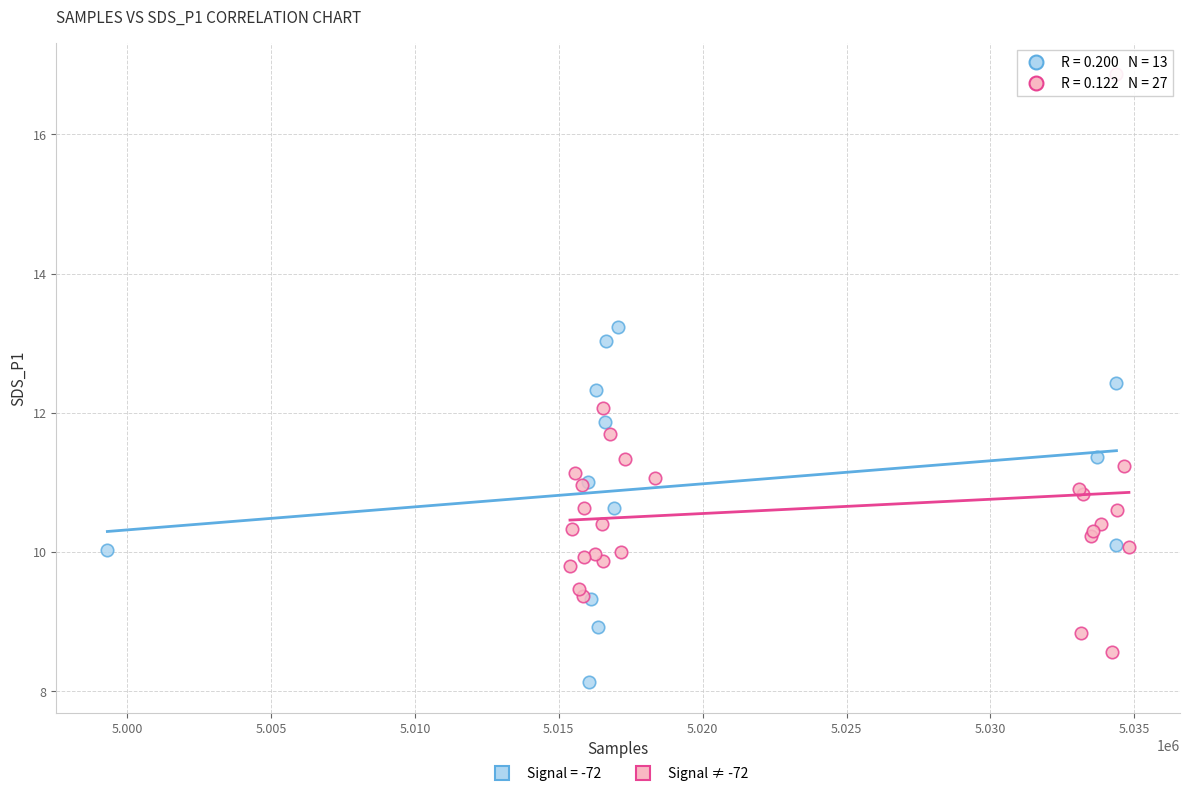

Which series contains the lowest Y value?

Signal = -72